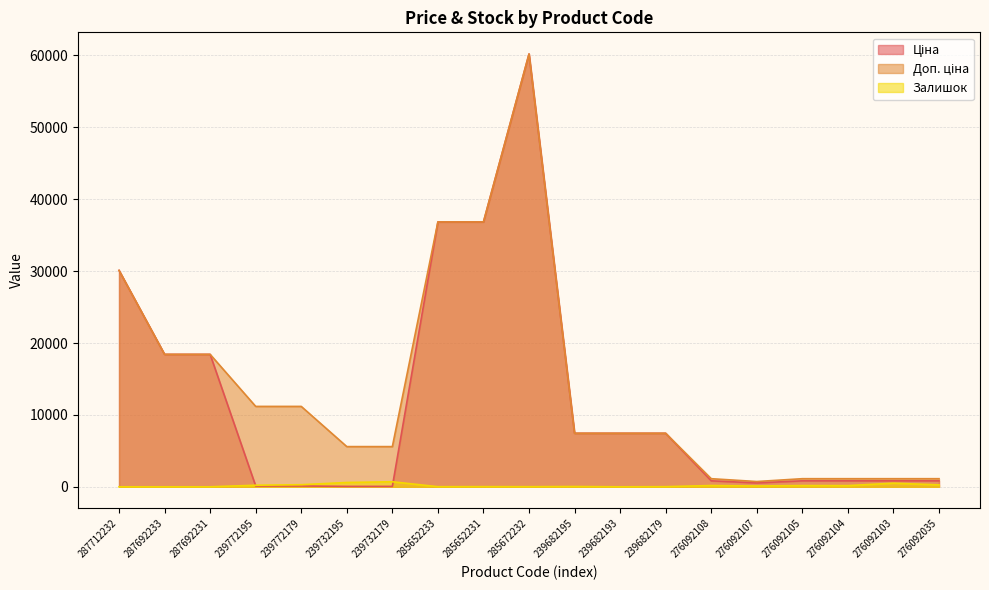

What is the minimum value for Доп. ціна?

732.0